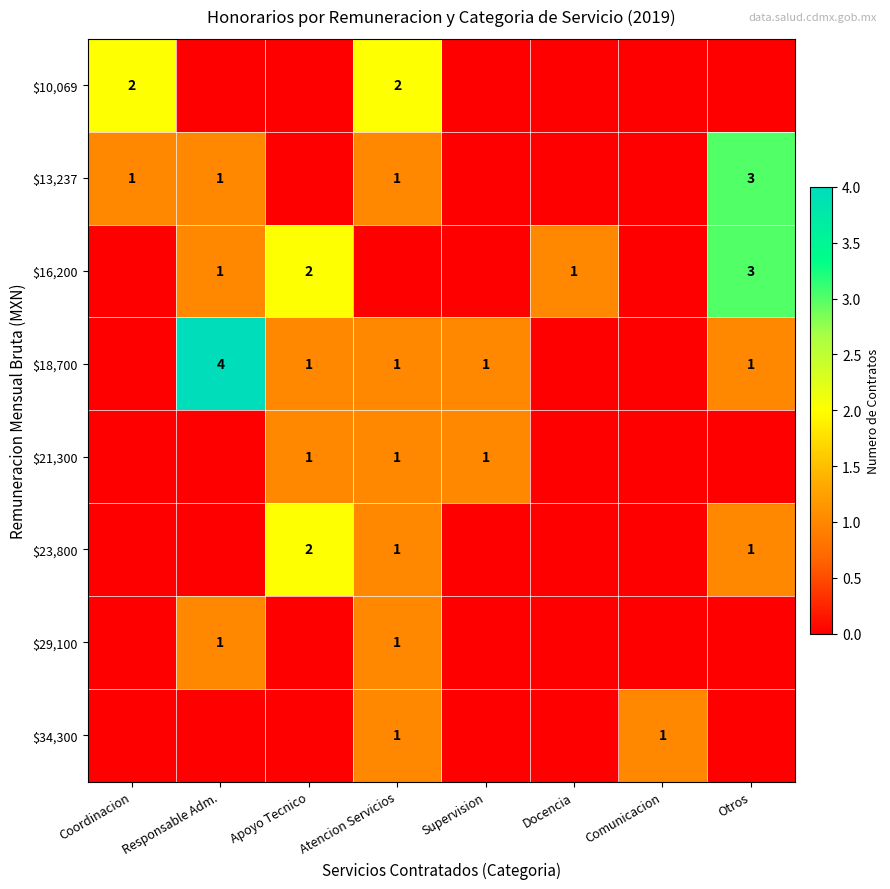

True or false: $18,700 has a value of 6 at Responsable Adm..

False